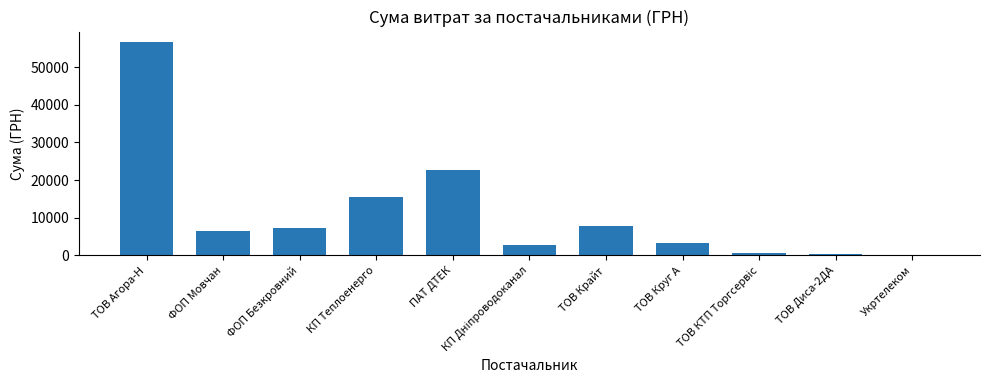

Reading left to right, transcribe all the data shown in this chart.

56621.6	6510.9	7274.4	15570.0	22733.0	2712.0	7757.3	3213.5	715.5	450.0	148.0